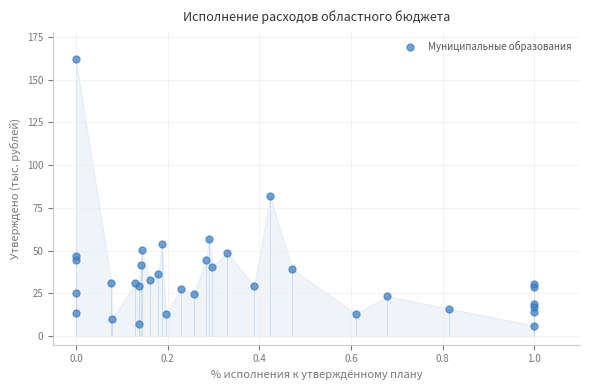

What Y value in the scatter plot is closest to 84?

81.9